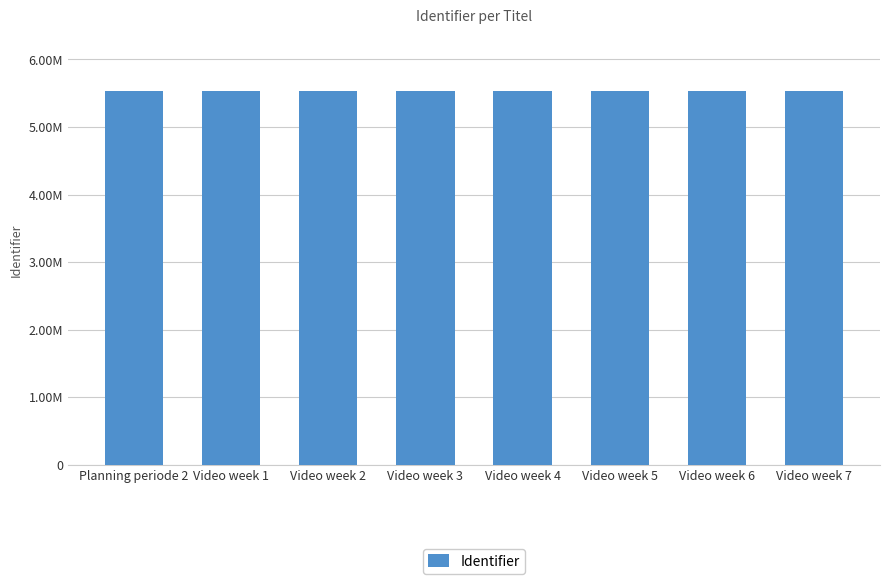

Does the chart contain any negative values?

No